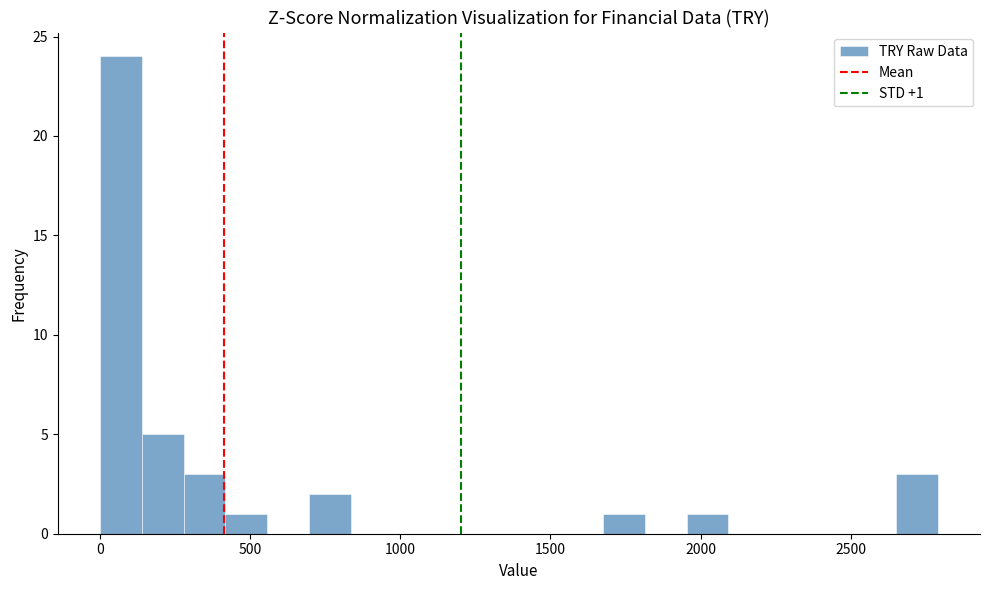

Around what value on the x-axis is the tallest bar? Give the approximate position of its centre, as read against the axis.

50